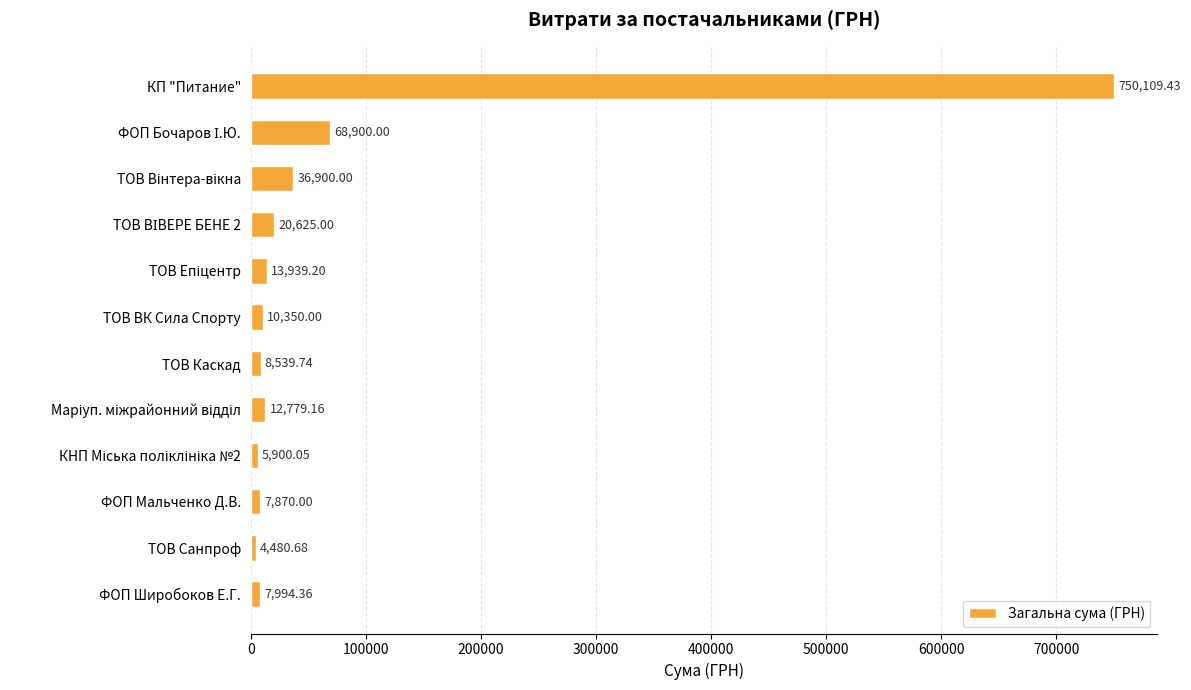

What is the change in value from ТОВ ВК Сила Спорту to ФОП Мальченко Д.В.?

-2480.0